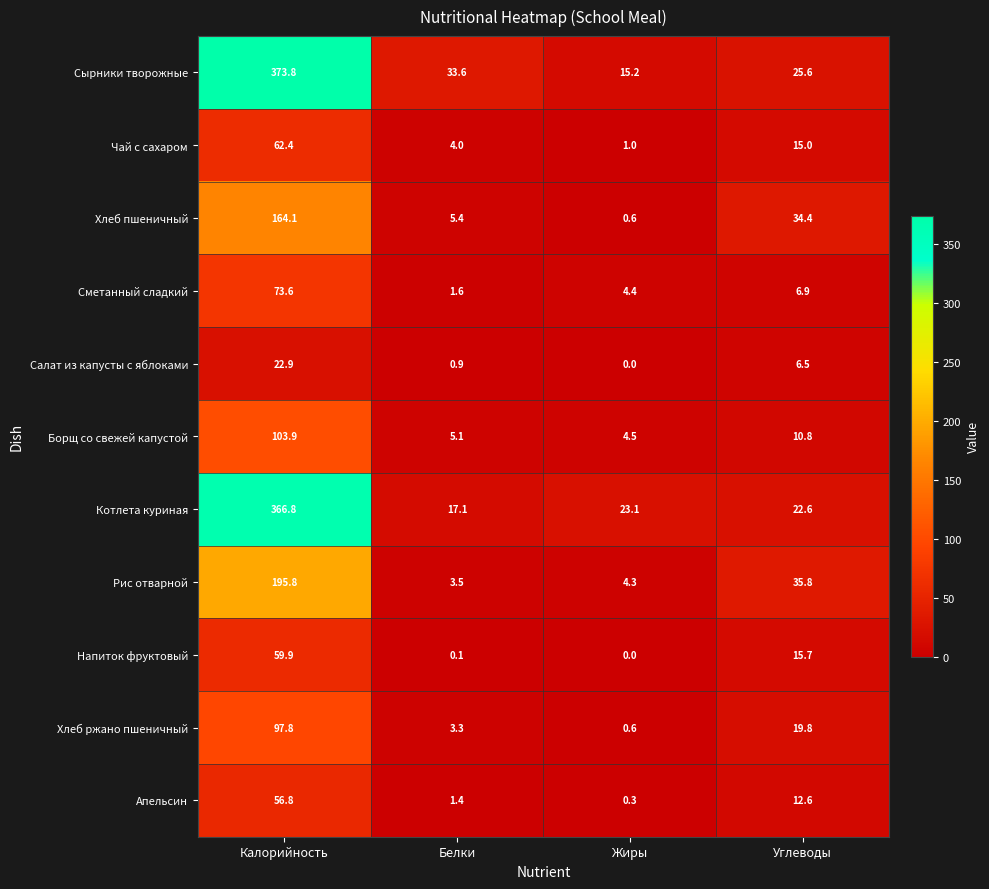

Which series has the largest total across all categories?

Сырники творожные